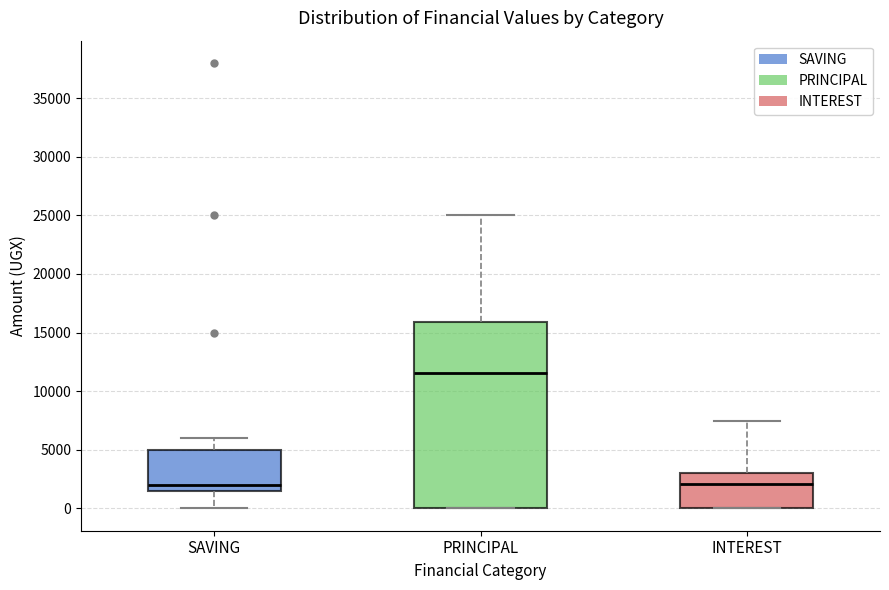

Comparing the boxes themselves (not the whiskers), which one is the tallest?

PRINCIPAL